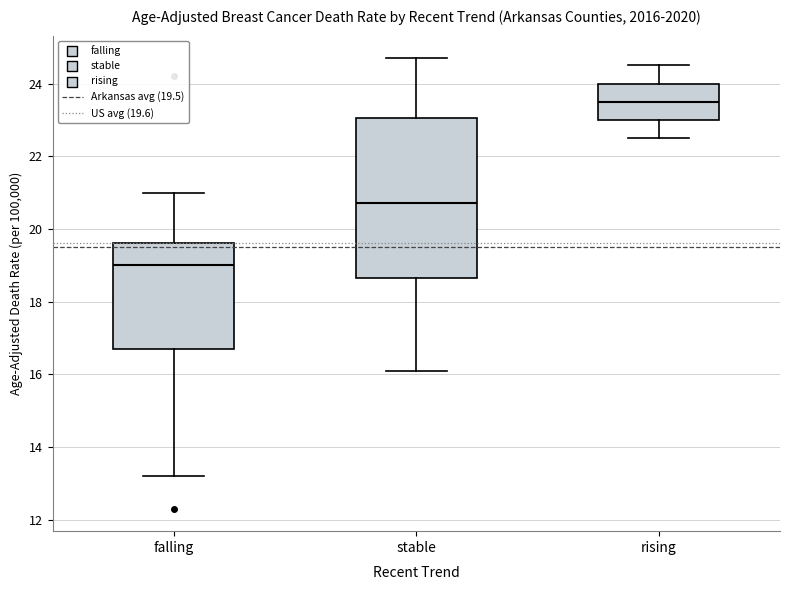

Reading left to right, transcribe this box plot: for each box, give where its median line is, the range the box spans, and where its two whiskers end, as read against the y-axis. The values are not printed on the chart, so give them approximately, as read against the axis.

falling: median 19.0, box 16.8 to 19.6, whiskers 13.2 to 21.0
stable: median 20.8, box 18.6 to 23.0, whiskers 16.2 to 24.8
rising: median 23.6, box 23.0 to 24.0, whiskers 22.6 to 24.6